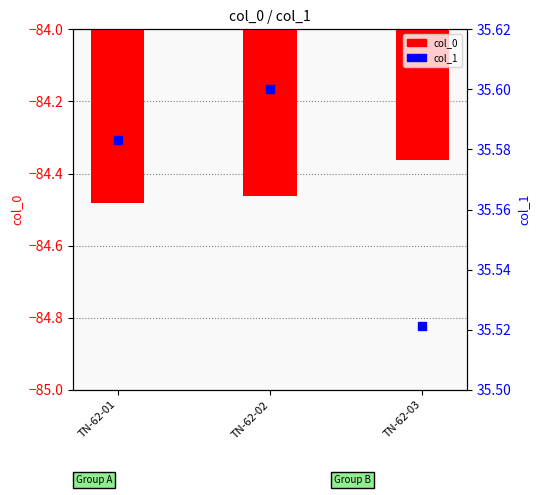

Which series has the largest total across all categories?

col_1